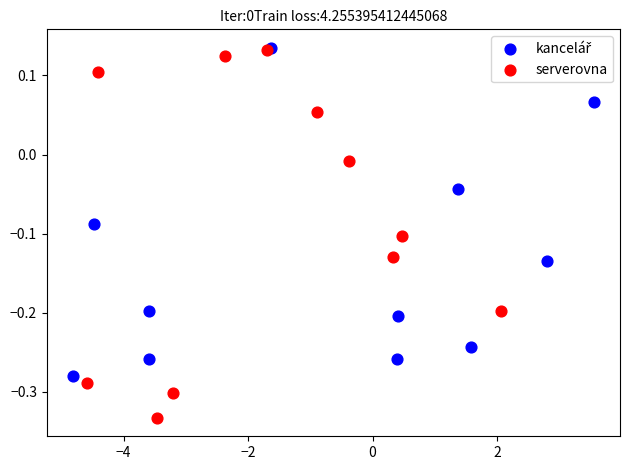

Which series has the widest spread of Y values?

serverovna